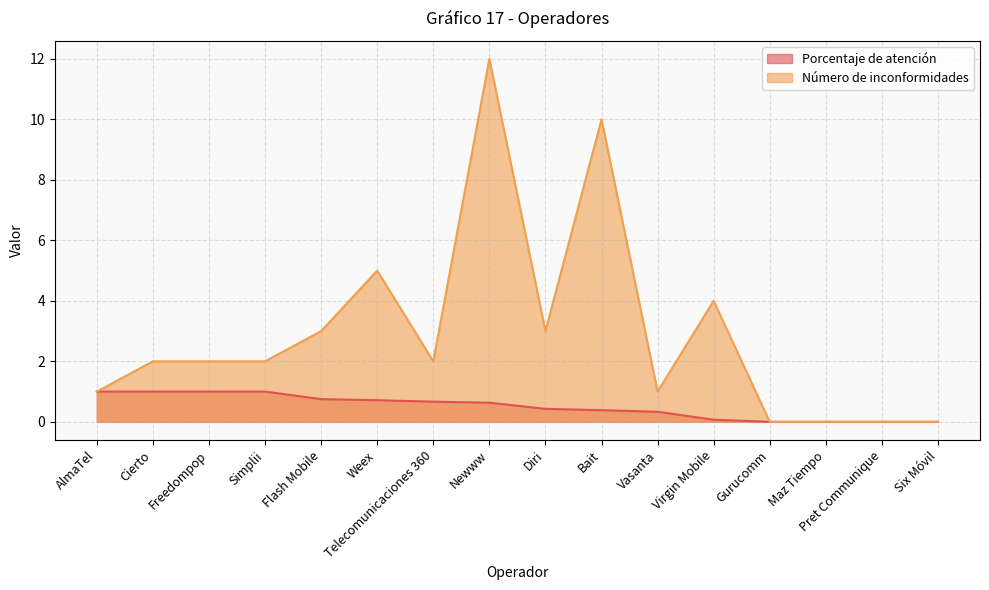

True or false: Porcentaje de atención has more than 1 points higher than both neighbors.

False